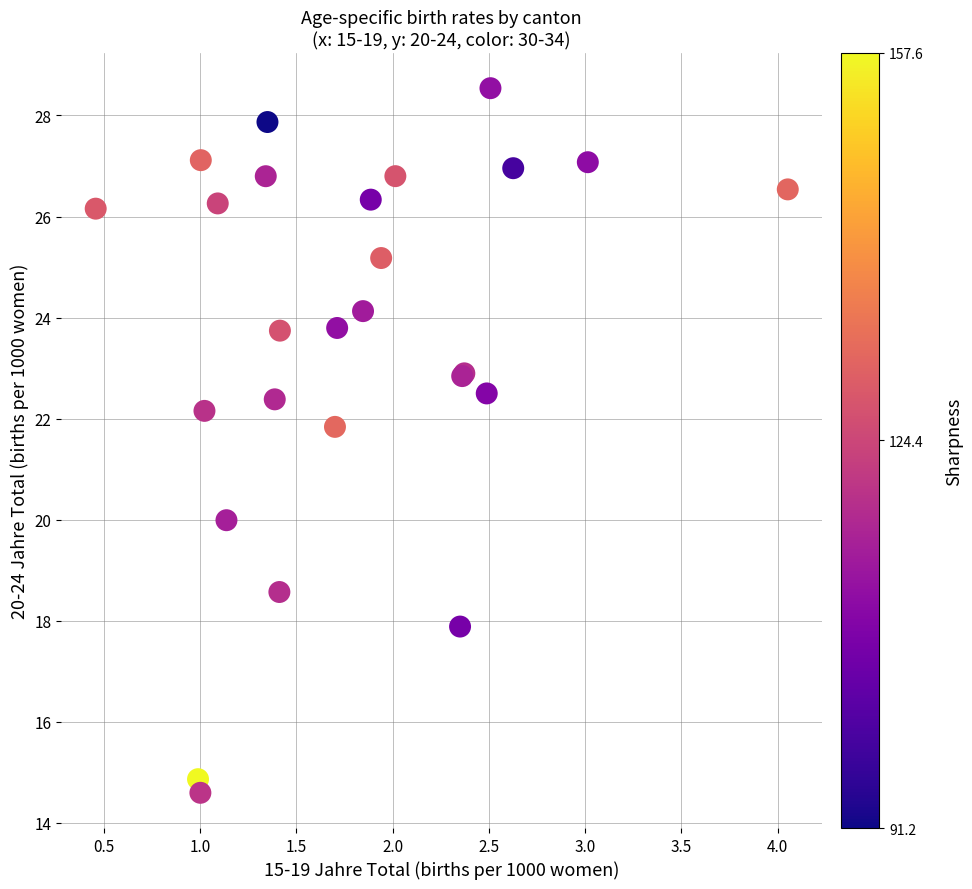

What Y value in the scatter plot is closest to 21?

21.8